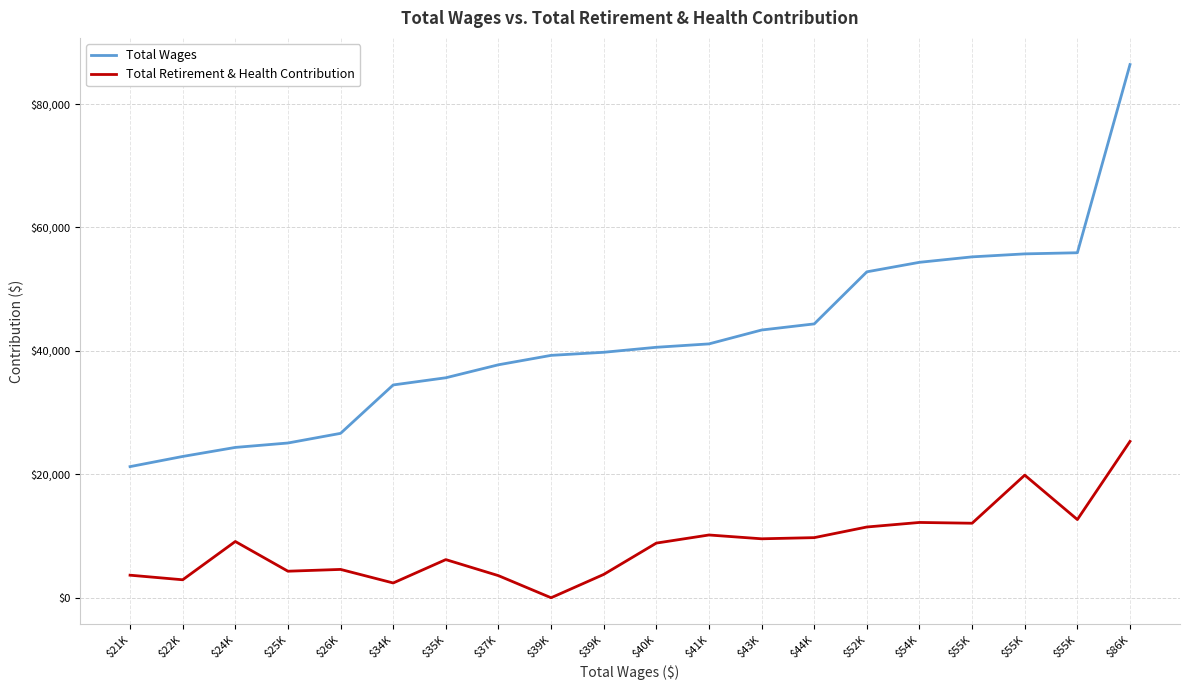

True or false: Total Wages and Total Retirement & Health Contribution intersect in this chart.

False